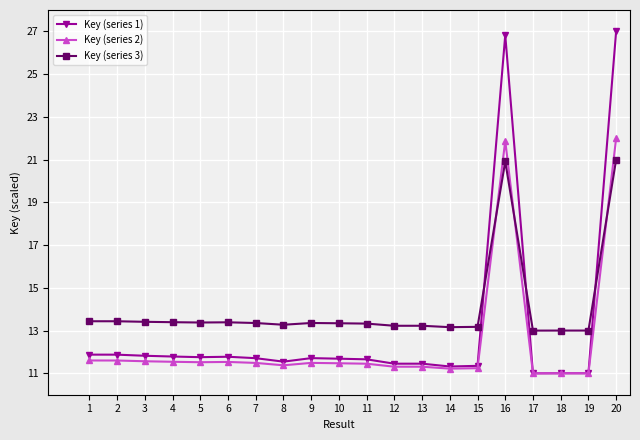

Count the number of categories in the chart.

20